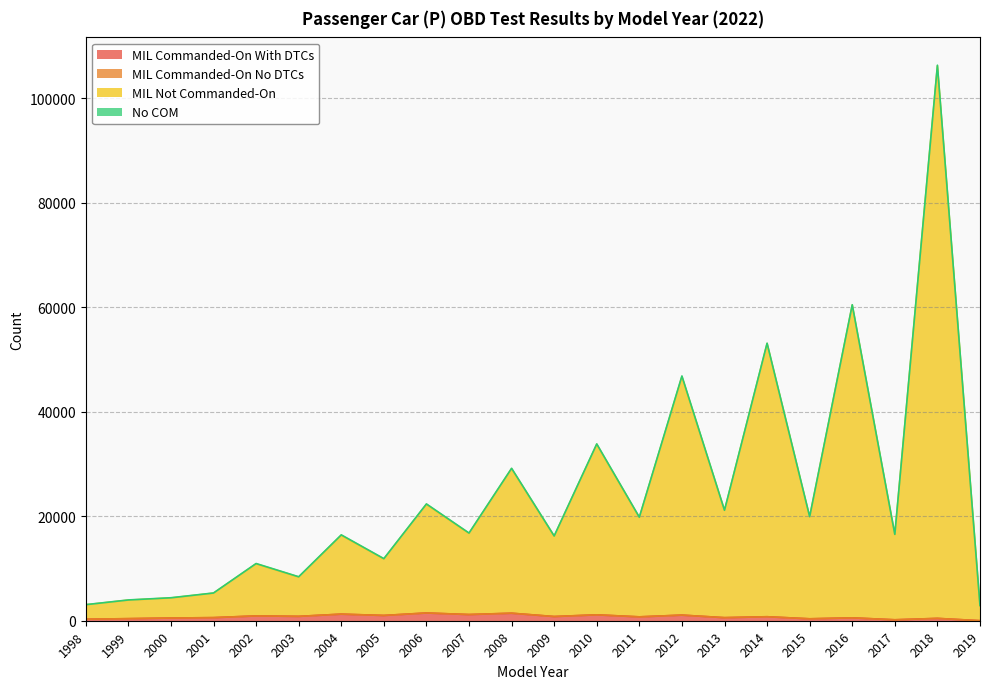

Is it true that MIL Commanded-On With DTCs equals 2654 at 2006?

False